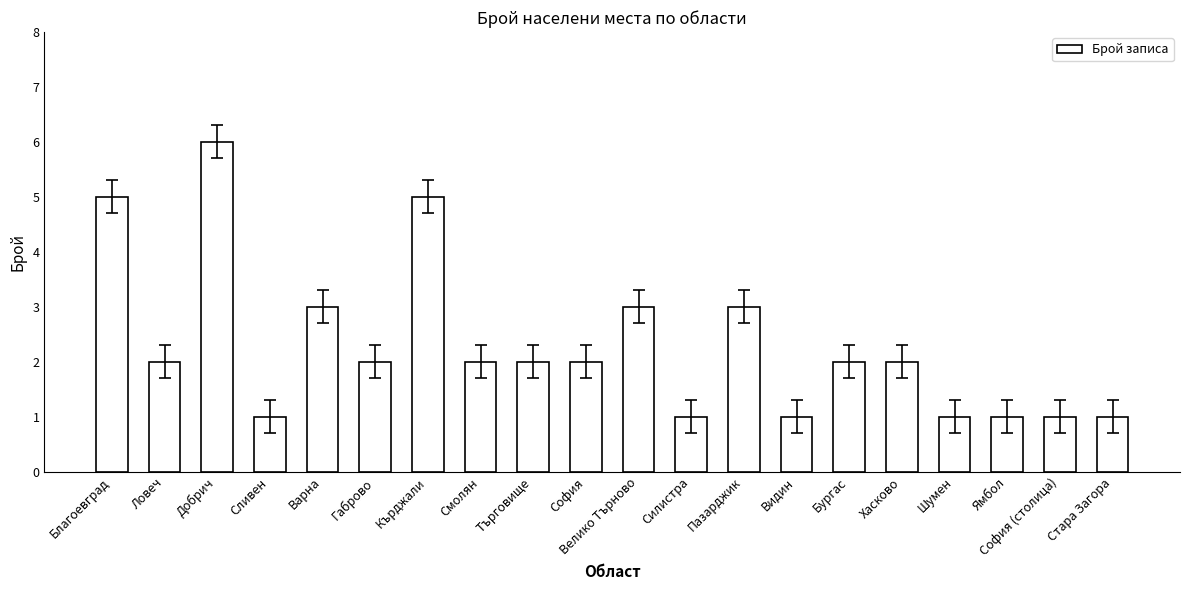

What is the label of the 1st bar from the right?

Стара Загора